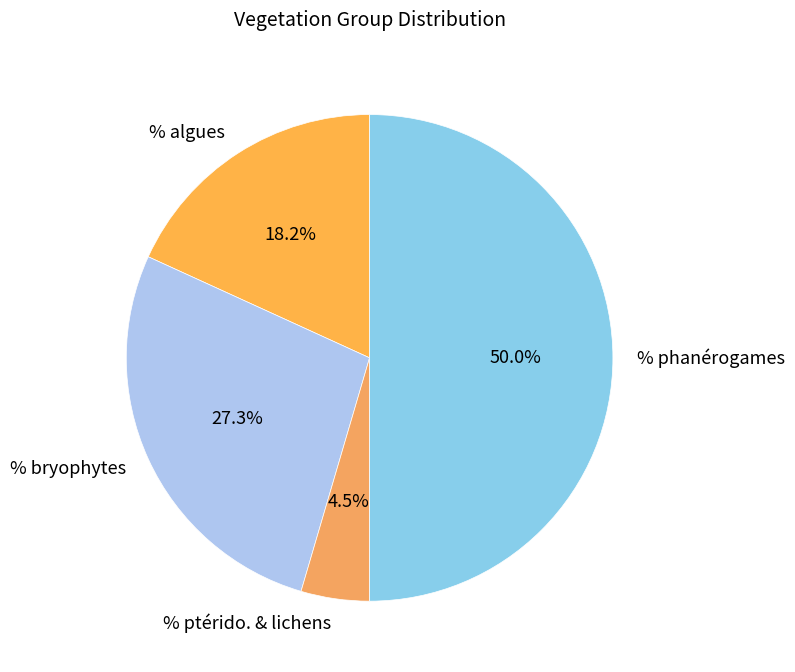

Which category has the smallest portion of the pie?

% ptérido. & lichens